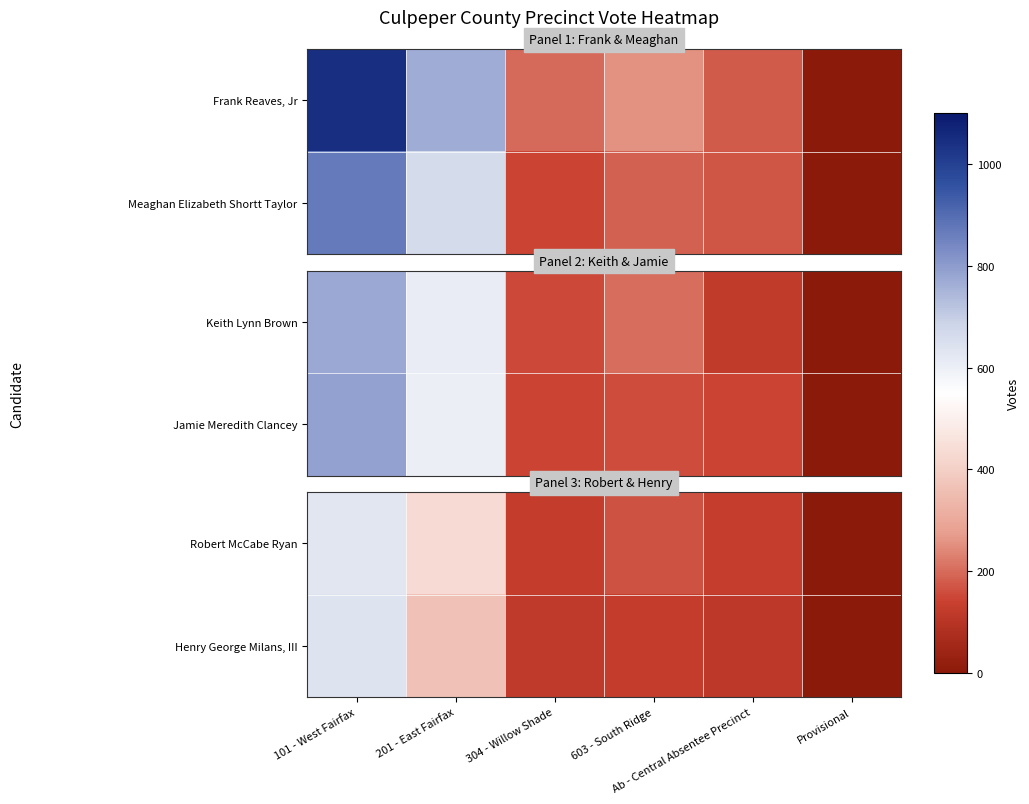

Count the number of categories in the chart.

6